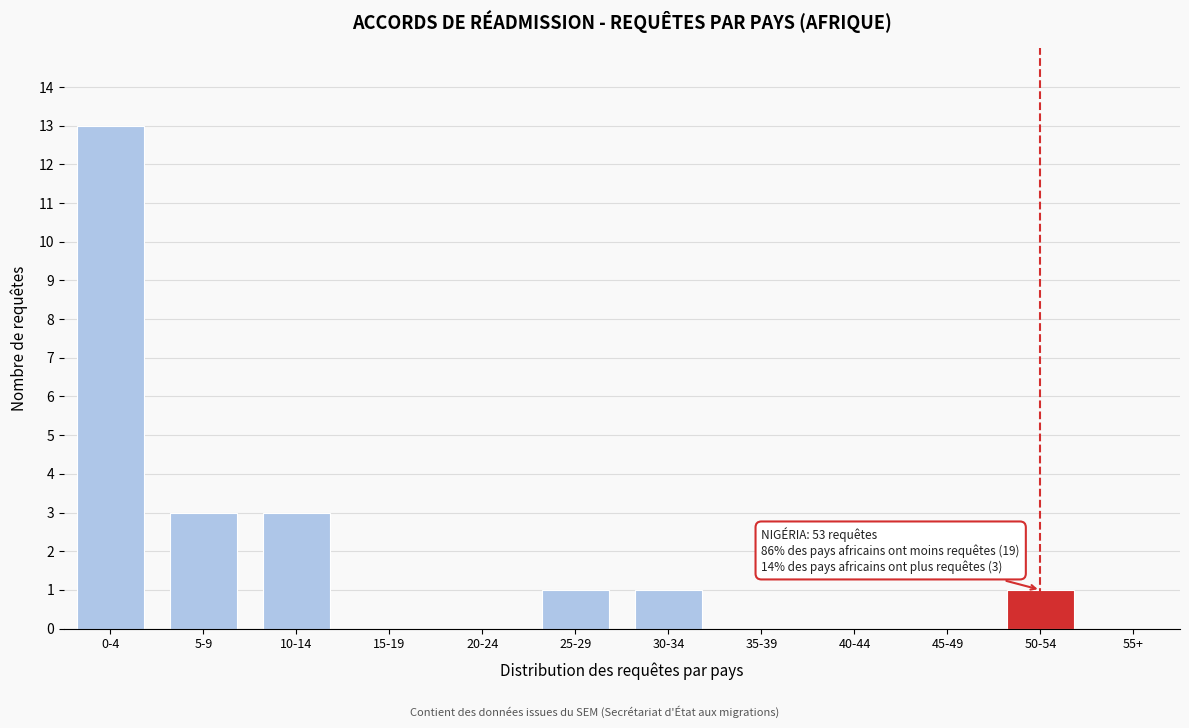

Reading left to right, extract all data points from this chart.

0-4=13	5-9=3	10-14=3	15-19=0	20-24=0	25-29=1	30-34=1	35-39=0	40-44=0	45-49=0	50-54=1	55+=0